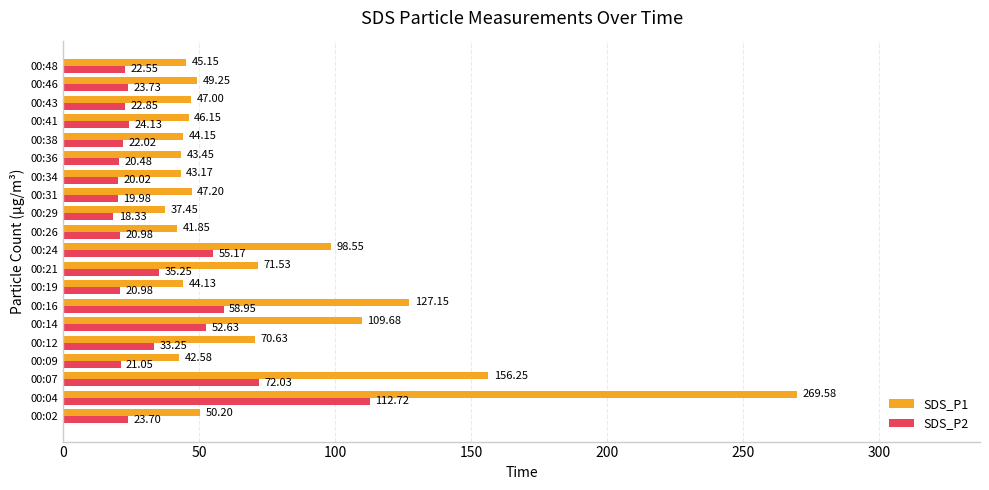

What is the spread (max minus min) of values at 00:12?

37.4